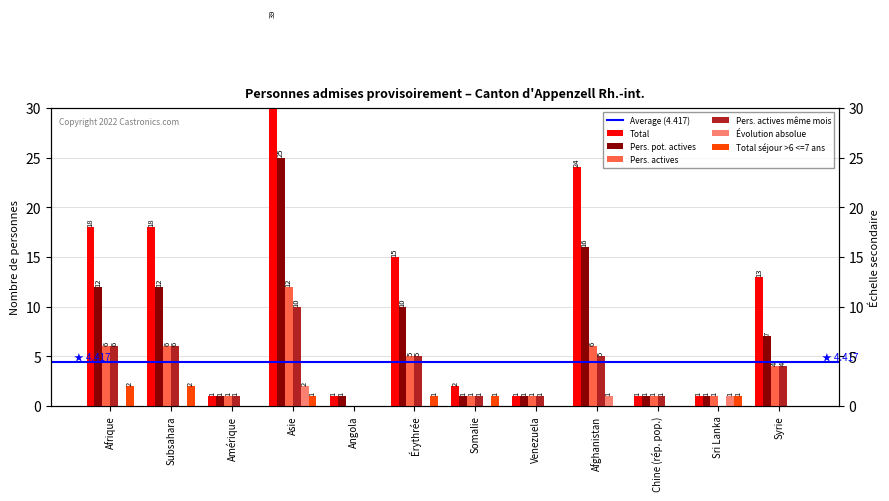

Rank the series at Angola from highest to lowest value.

Total, Pers. pot. actives, Pers. actives, Pers. actives même mois, Évolution absolue, Total séjour >6 <=7 ans